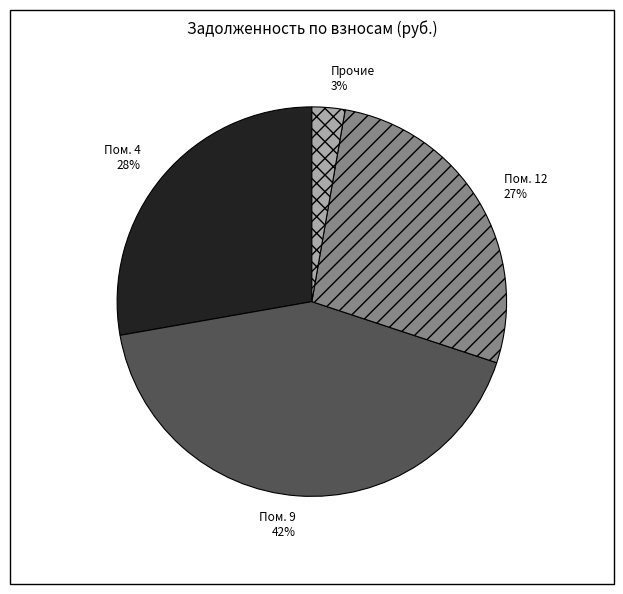

To the nearest percent, what is the difference between the largest and smallest slice percentages?

39%